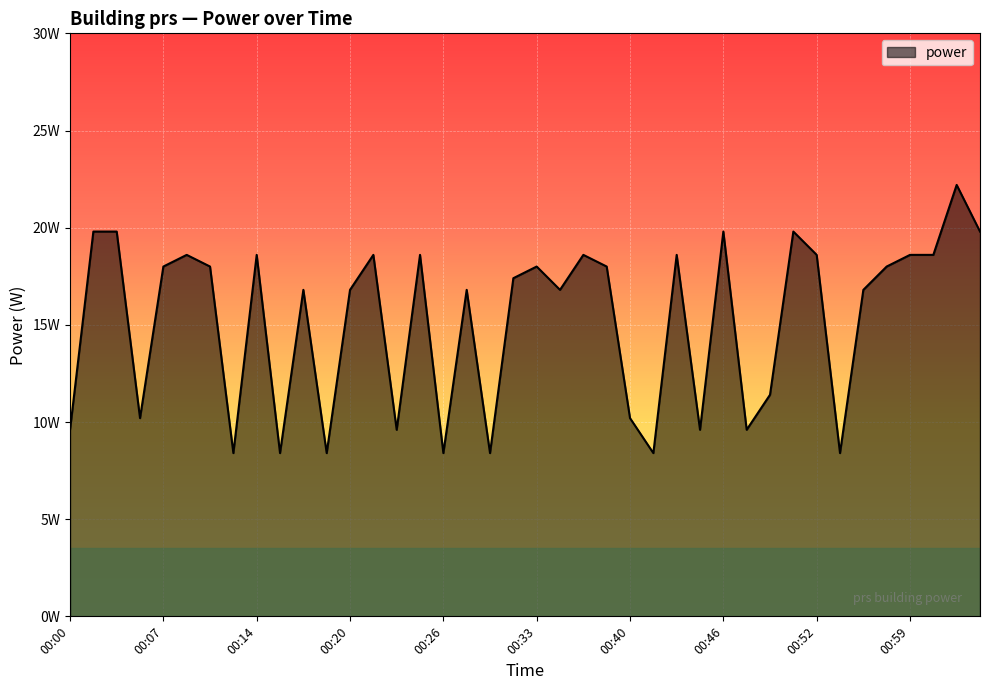

Reading left to right, transcribe all the data shown in this chart.

00:00=9.6	00:02=19.8	00:04=19.8	00:05=10.2	00:07=18.0	00:09=18.6	00:11=18.0	00:12=8.4	00:14=18.6	00:15=8.4	00:17=16.8	00:18=8.4	00:20=16.8	00:22=18.6	00:23=9.6	00:25=18.6	00:26=8.4	00:28=16.8	00:29=8.4	00:31=17.4	00:33=18.0	00:35=16.8	00:37=18.6	00:39=18.0	00:40=10.2	00:41=8.4	00:43=18.6	00:44=9.6	00:46=19.8	00:47=9.6	00:48=11.4	00:50=19.8	00:52=18.6	00:53=8.4	00:55=16.8	00:57=18.0	00:59=18.6	01:01=18.6	01:03=22.2	01:05=19.8